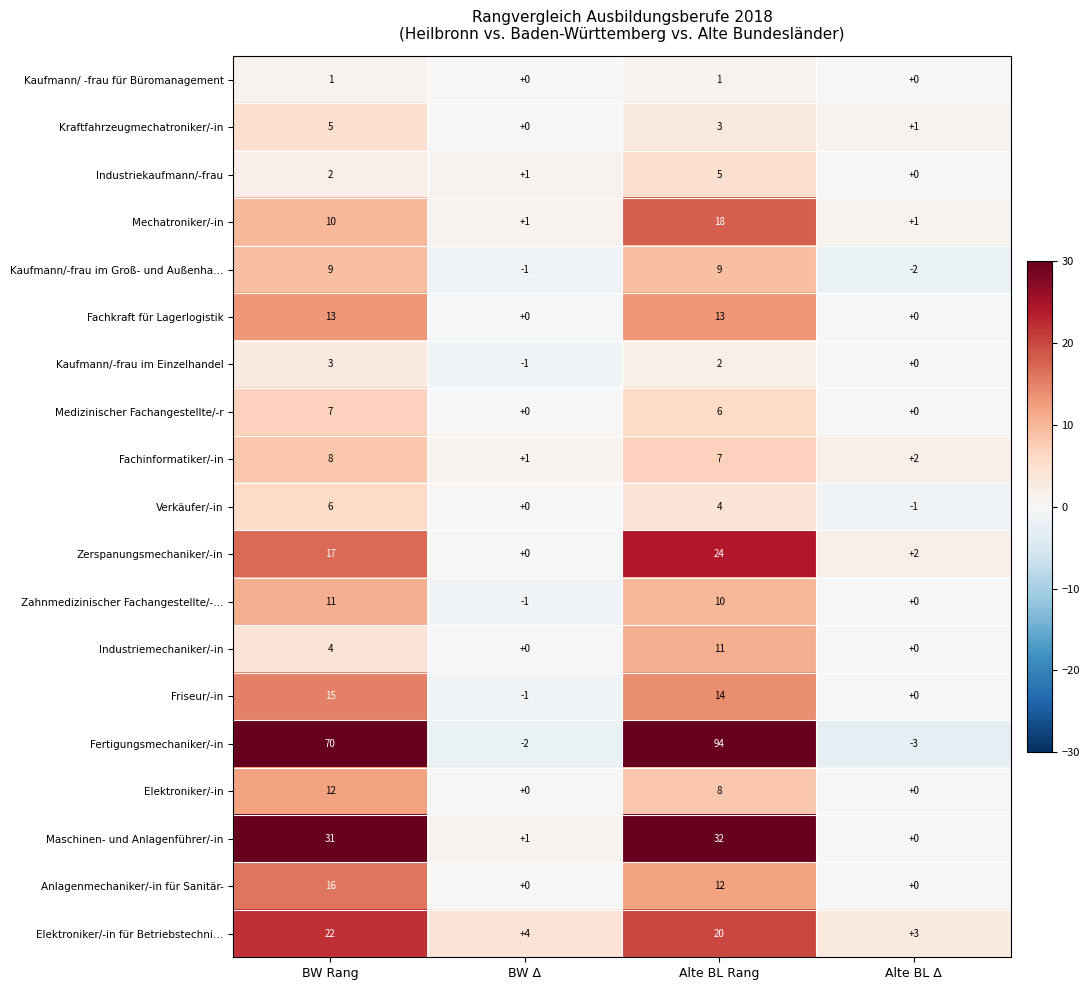

How many series are shown in this chart?

19